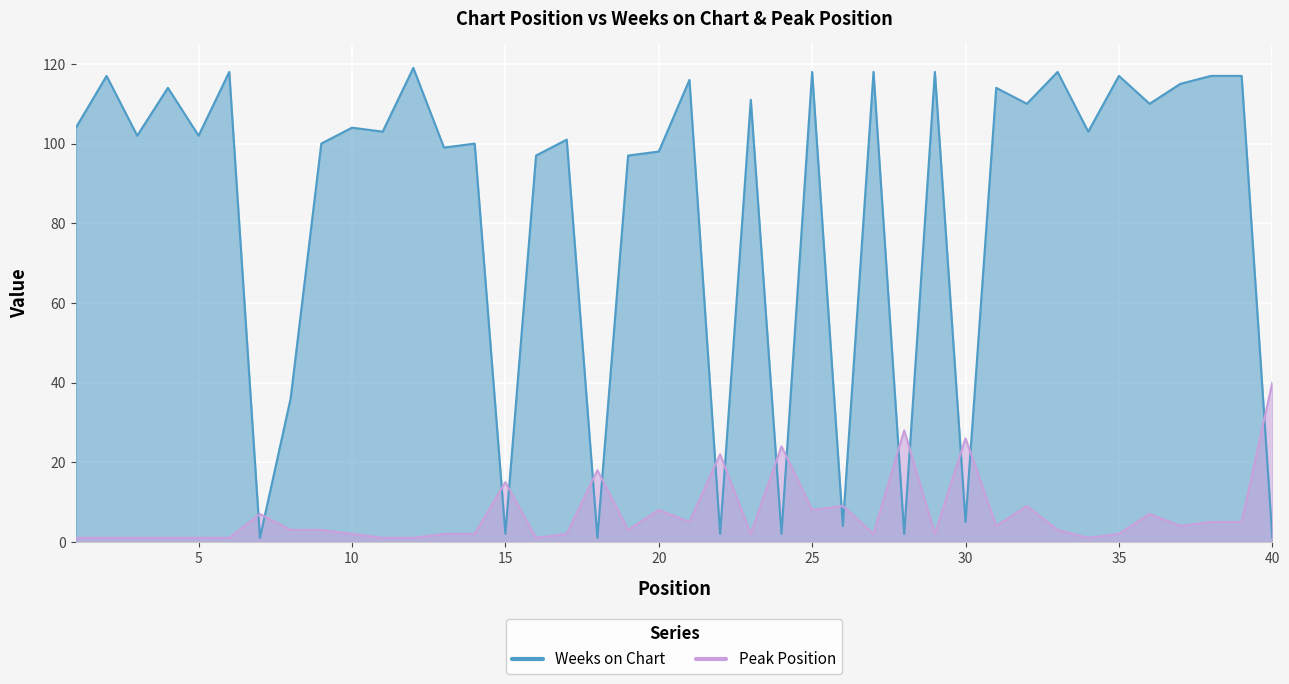

Reading left to right, what are all the values shown in this chart?

Weeks on Chart: 104	117	102	114	102	118	1	36	100	104	103	119	99	100	2	97	101	1	97	98	116	2	111	2	118	4	118	2	118	5	114	110	118	103	117	110	115	117	117	1
Peak Position: 1	1	1	1	1	1	7	3	3	2	1	1	2	2	15	1	2	18	3	8	5	22	2	24	8	9	2	28	2	26	4	9	3	1	2	7	4	5	5	40